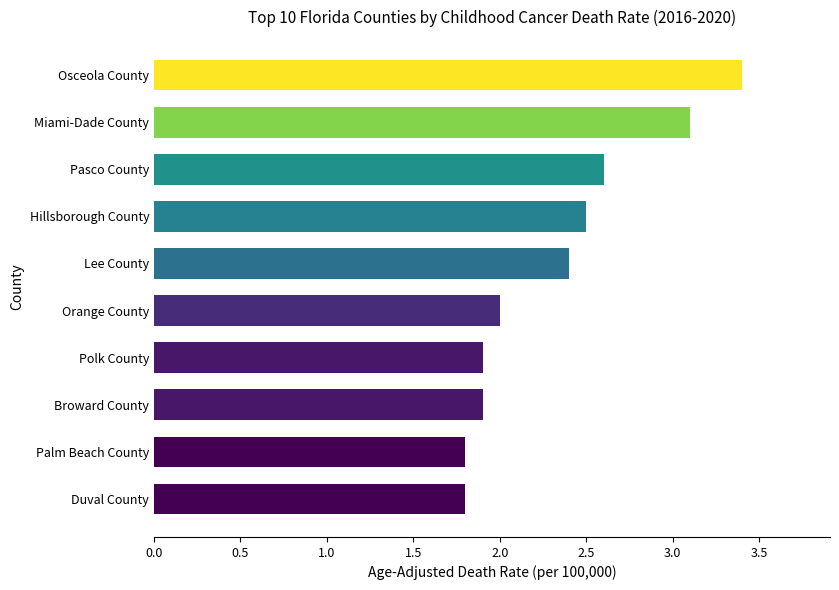

What is the ratio of the value at Osceola County to the value at Lee County?

1.4